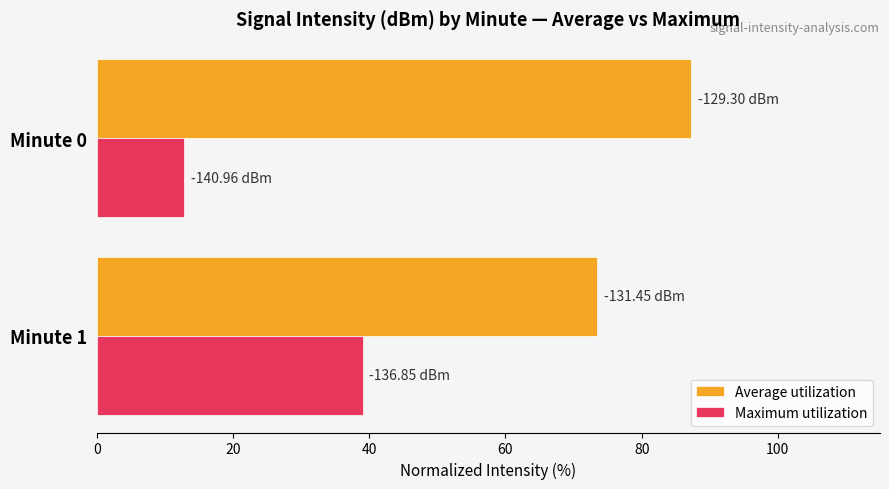

At Minute 1, list the series in order from largest to smallest.

Average utilization, Maximum utilization